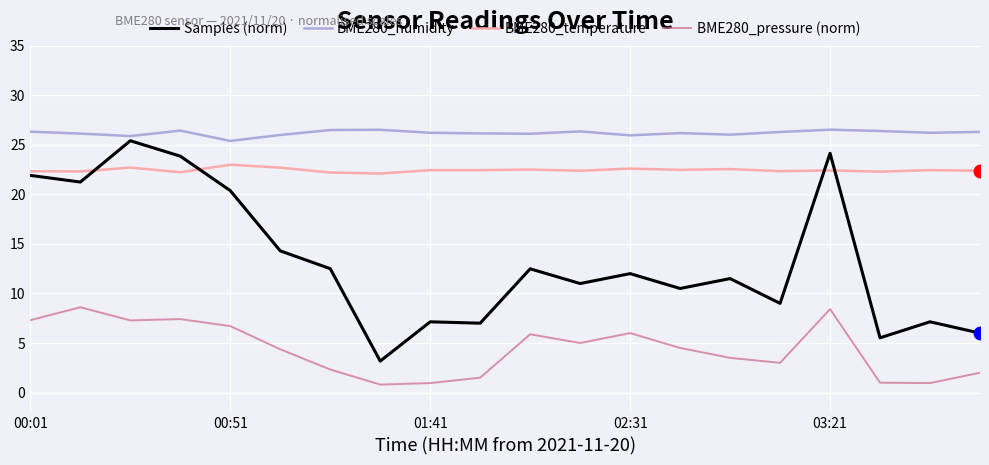

What is the maximum value for BME280_pressure (norm)?

8.6